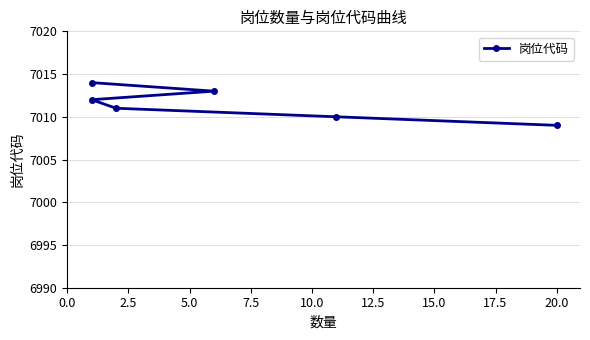

What is the difference between the second highest and second lowest values?

3